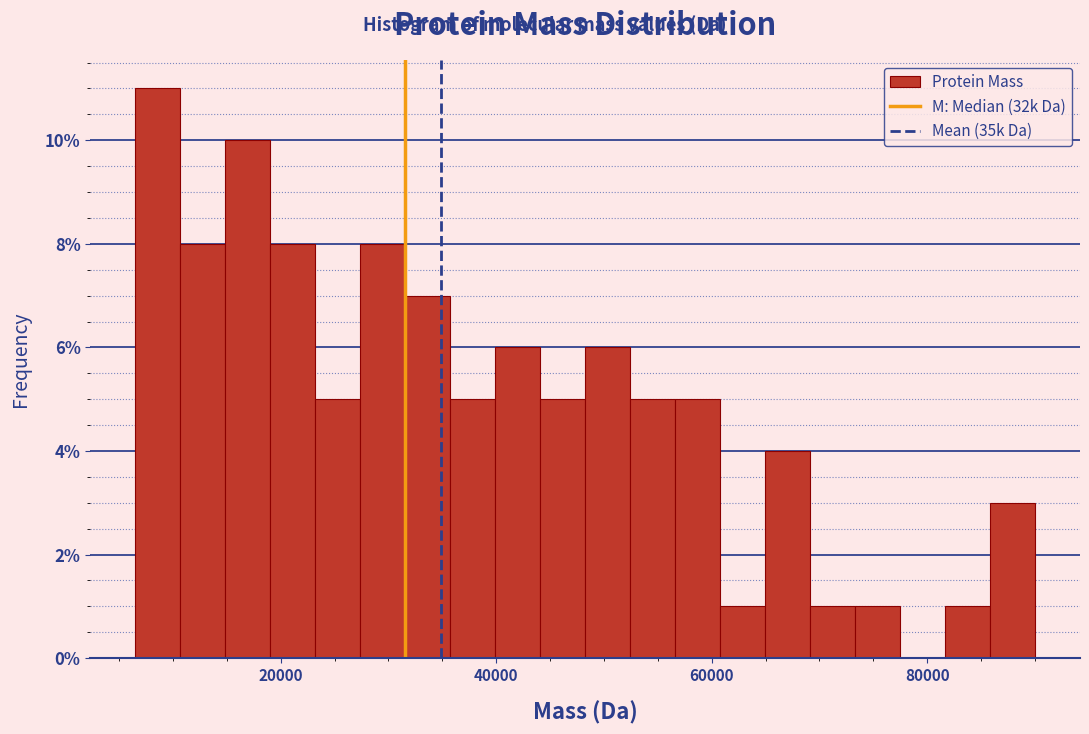

Around what value on the x-axis is the tallest bar? Give the approximate position of its centre, as read against the axis.

8000